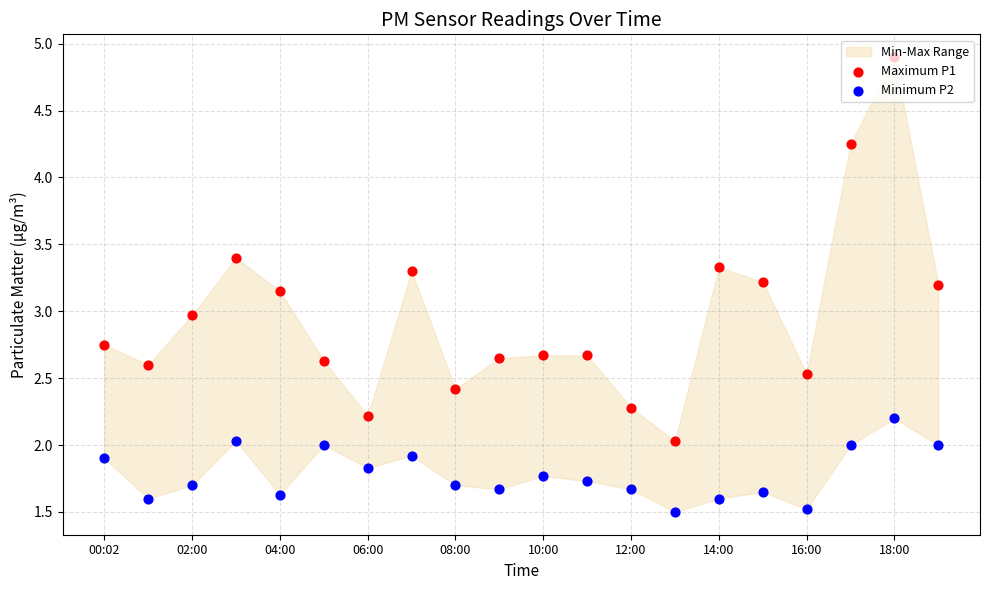

Which series contains the highest Y value?

Maximum P1